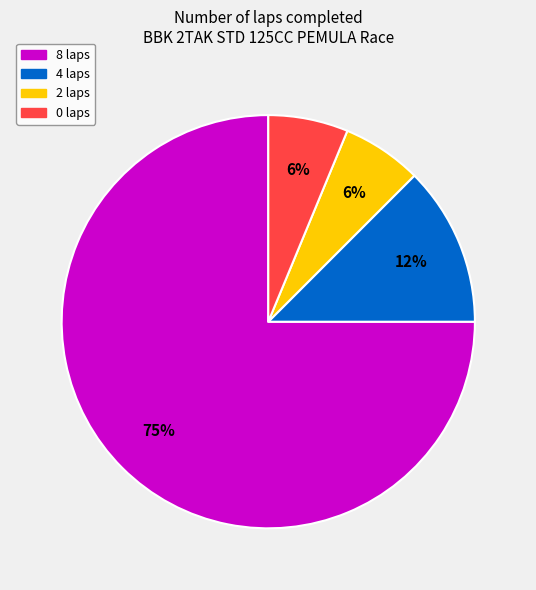

Does any single category account for the majority?

Yes